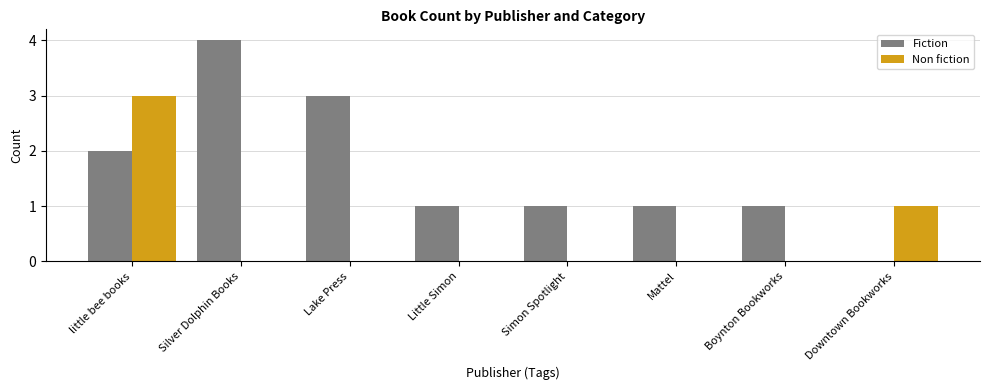

What is the average value of the Fiction series?

2